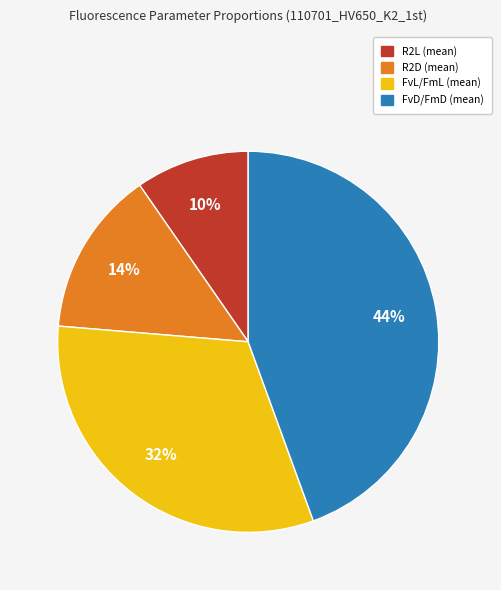

Does FvD/FmD represent more than half of the total?

No